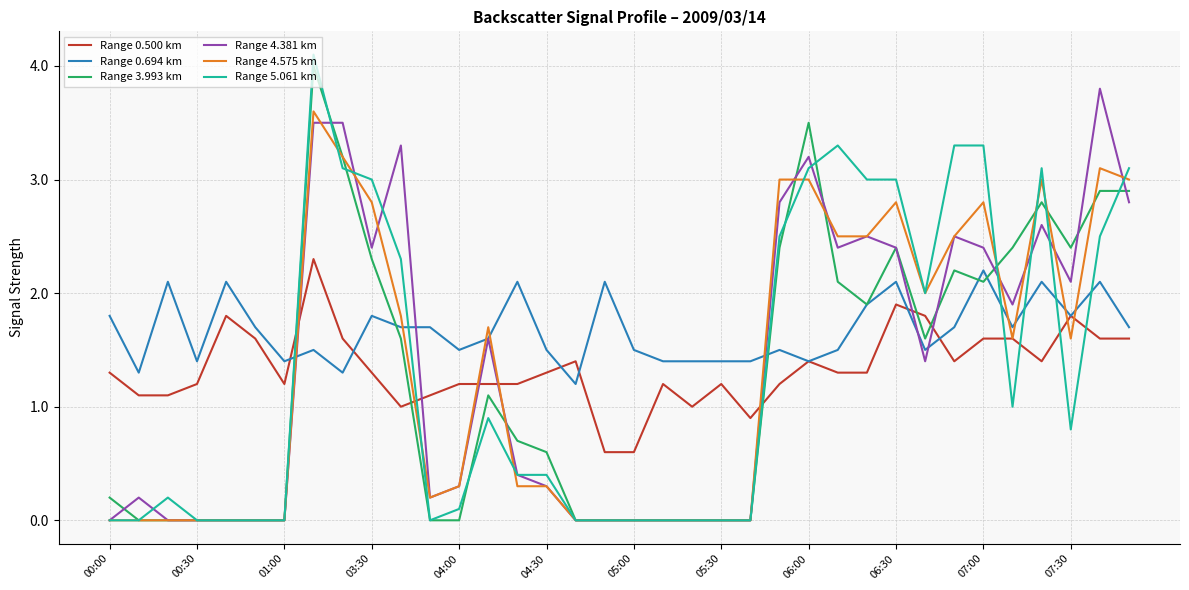

True or false: Range 4.575 km has more than 0 points higher than both neighbors.

True